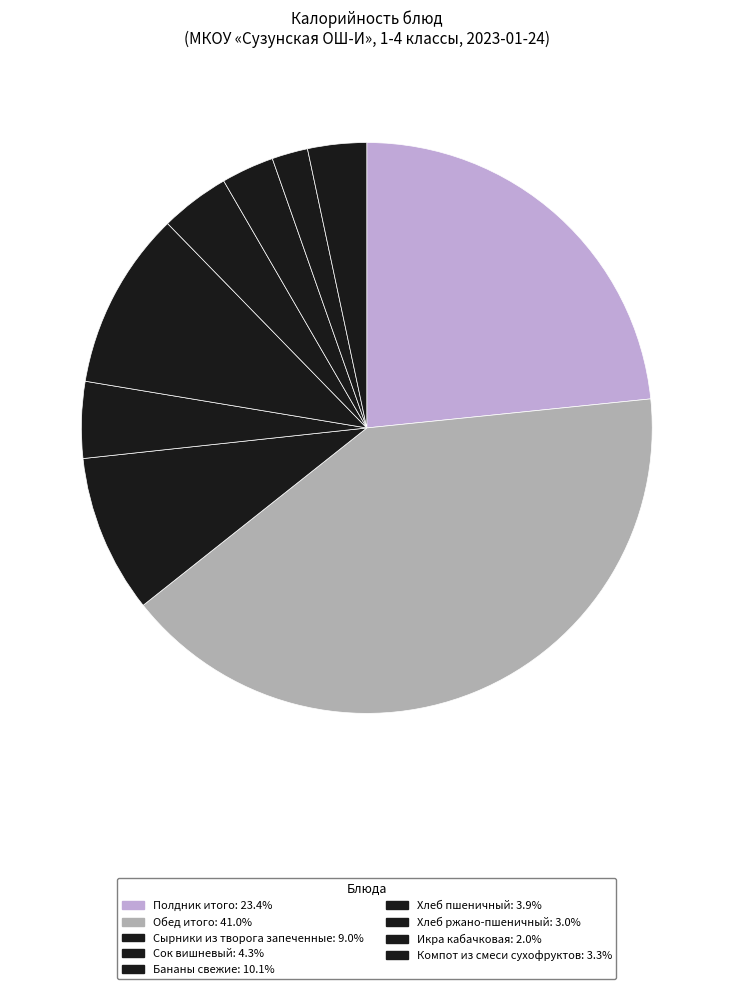

To the nearest percent, what portion does Обед итого represent?

41%